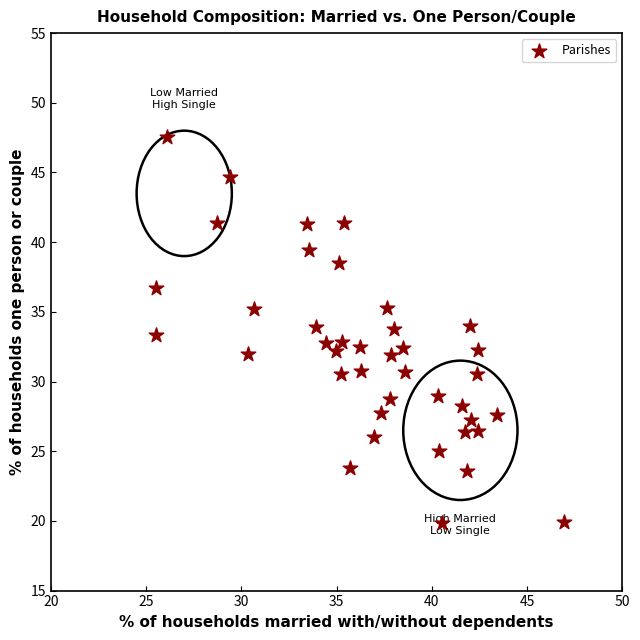

What is the range of X values (max minus min)?

21.4